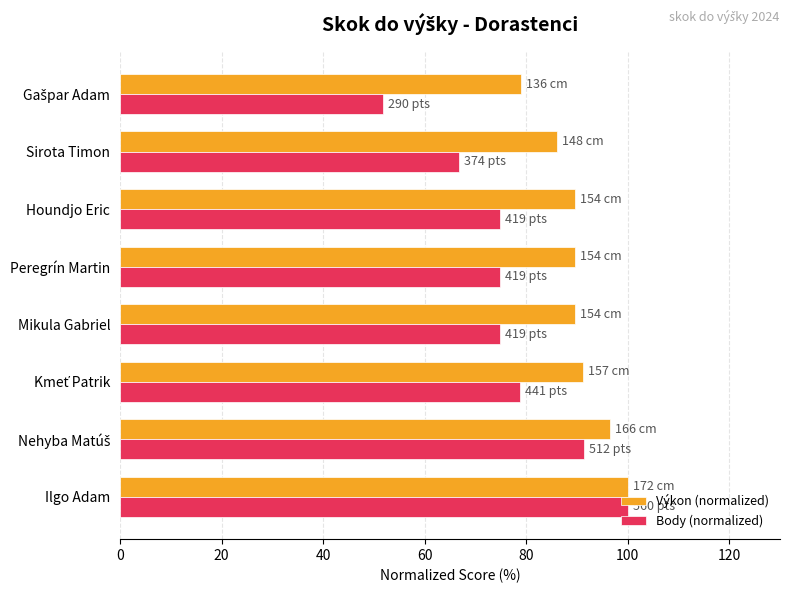

What is the difference between the second highest and second lowest values in the Výkon (normalized) series?

10.5